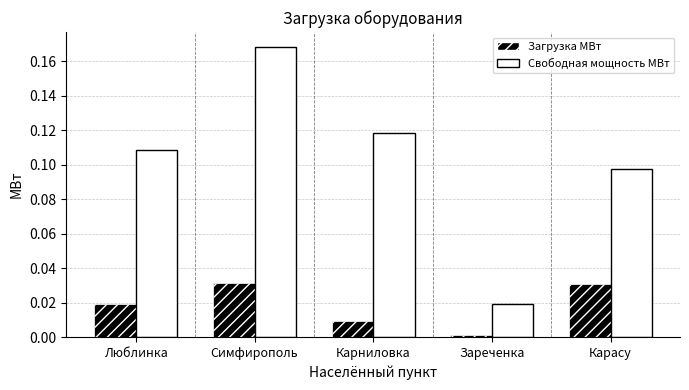

What is the sum of all Свободная мощность МВт values?

0.5